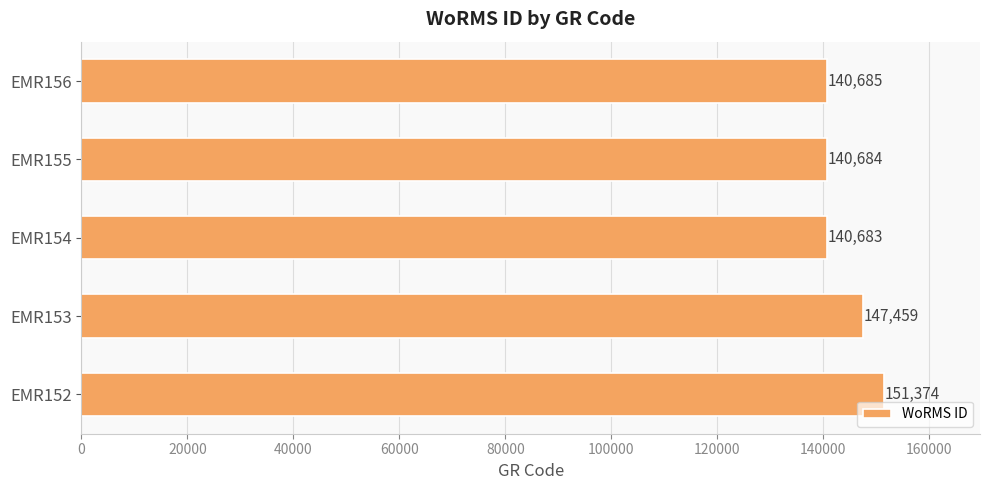

At which category does the chart reach its minimum across all series?

EMR154